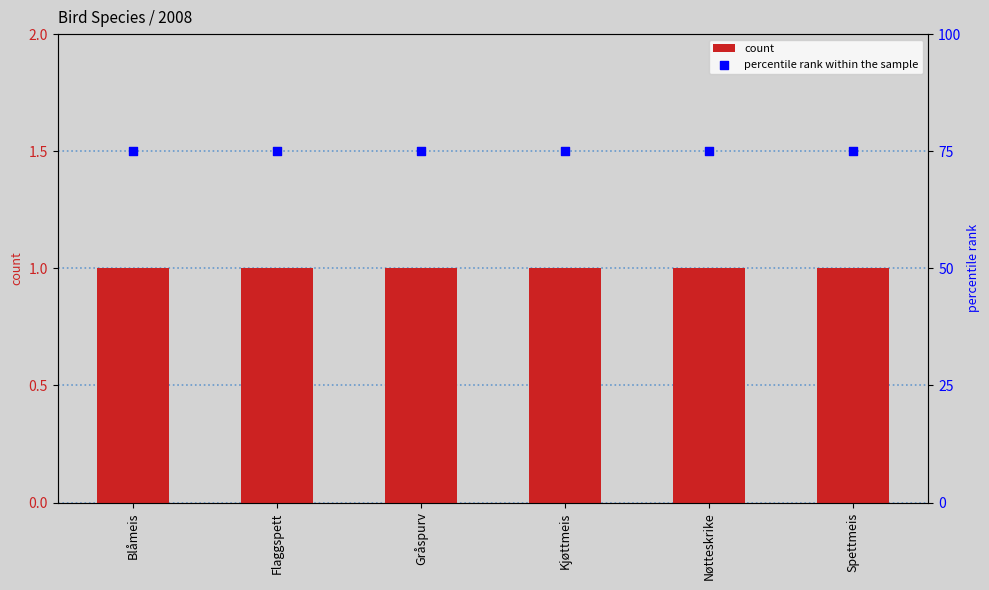

Which series reaches the minimum Y coordinate?

count